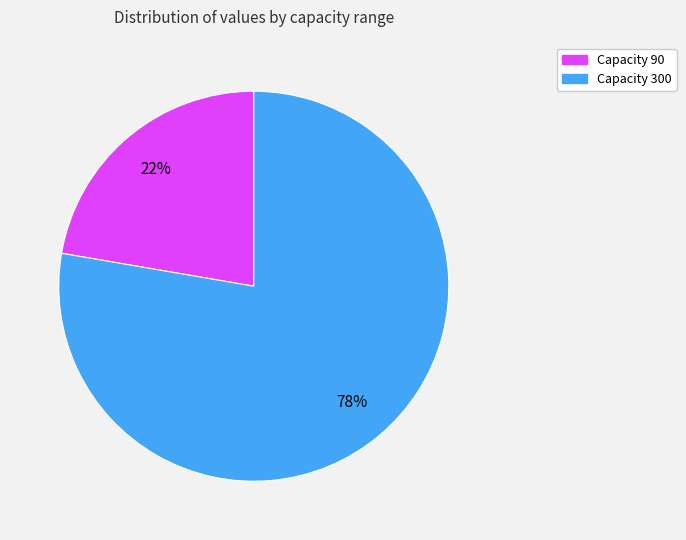

Is there any slice that represents more than half of the pie?

Yes